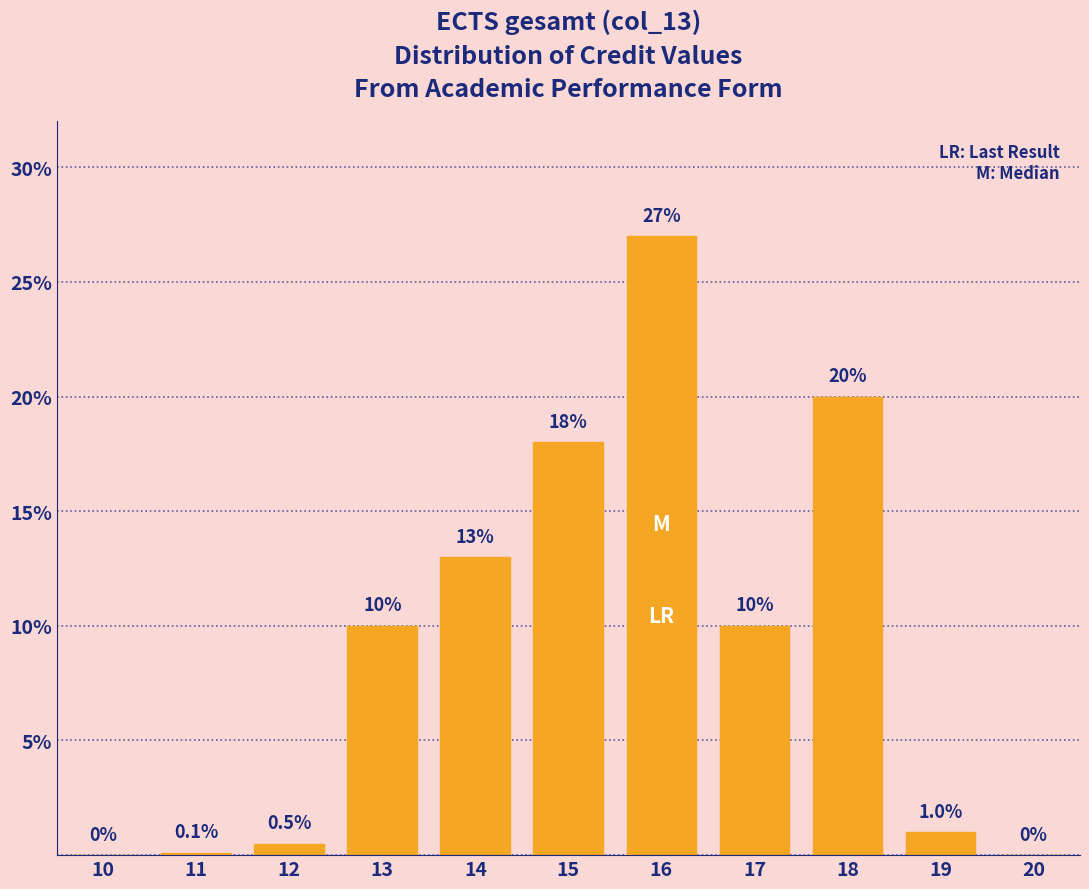

Reading left to right, transcribe all the data shown in this chart.

10=0.0	11=0.1	12=0.5	13=10.0	14=13.0	15=18.0	16=27.0	17=10.0	18=20.0	19=1.0	20=0.0